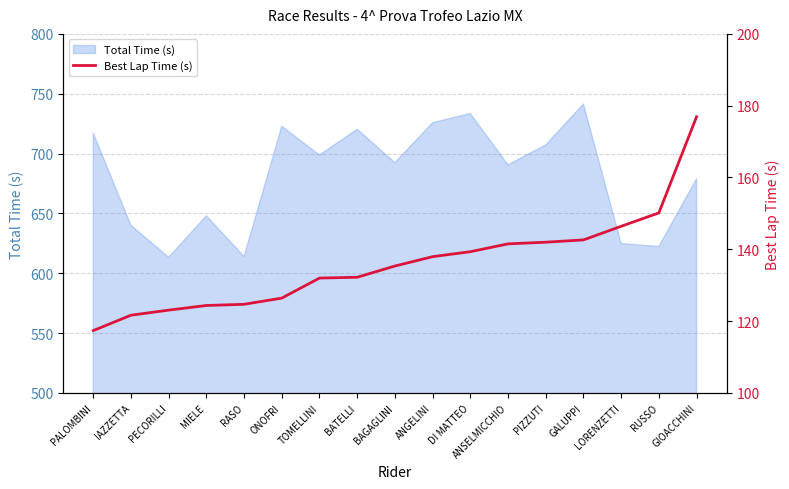

The value at GALUPPI is 142.6. True or false?

True